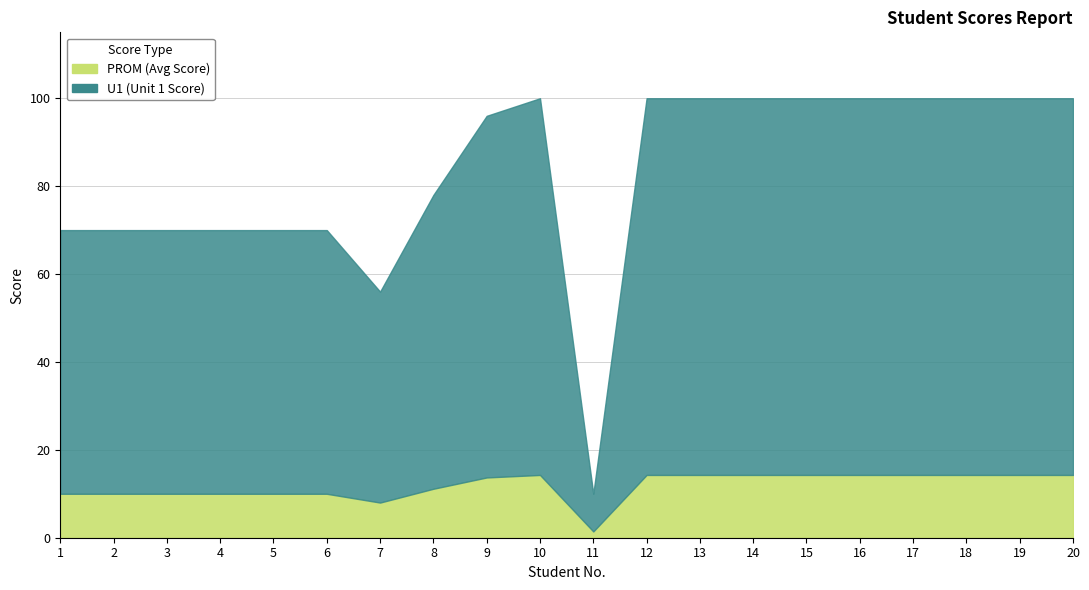

At how many categories does at least one series exceed 24?

19